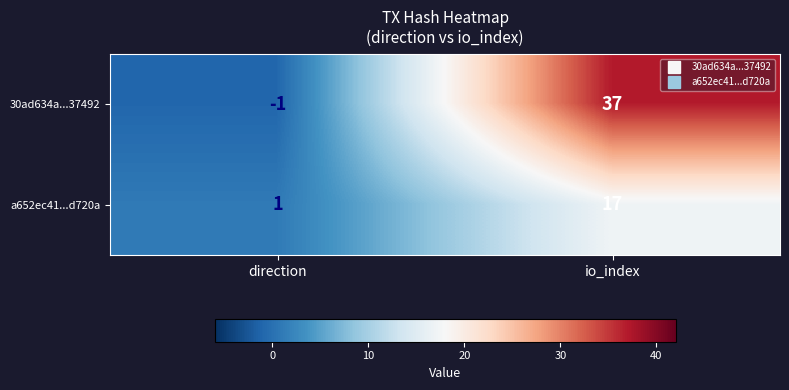

How many values in the 30ad634a...37492 series are below 37?

1